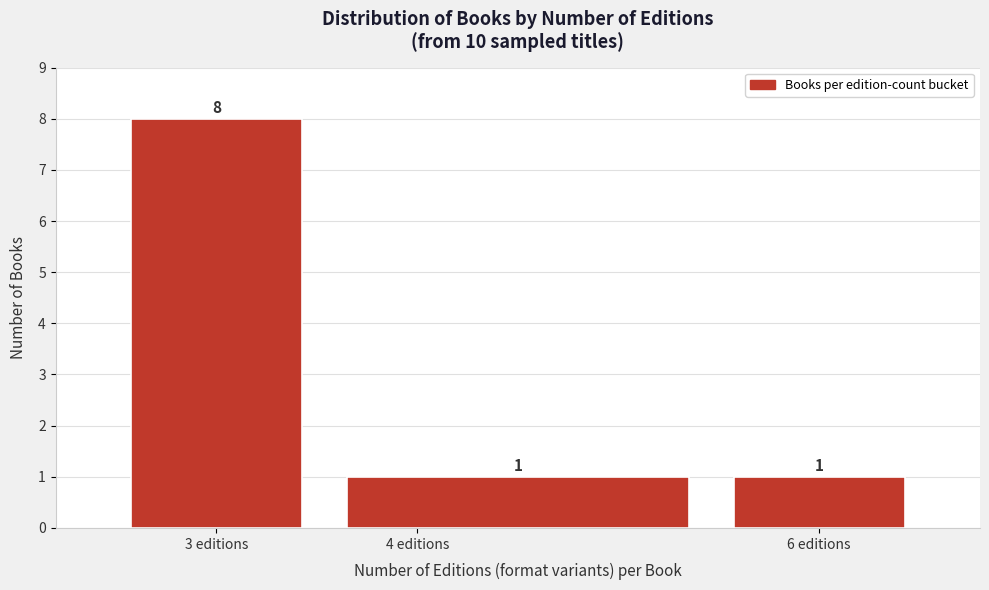

Reading left to right, list every bar in this chart as the range it spans on the x-axis followed by its height.

2.5 to 3.5: 8
3.5 to 5.5: 1
5.5 to 6.5: 1